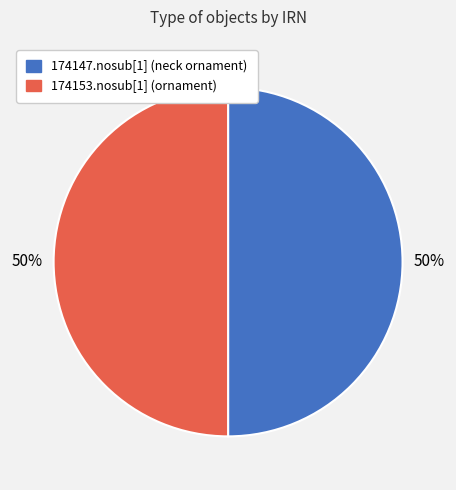

The 174147.nosub[1] (neck ornament) slice represents 57% of the pie. True or false?

False